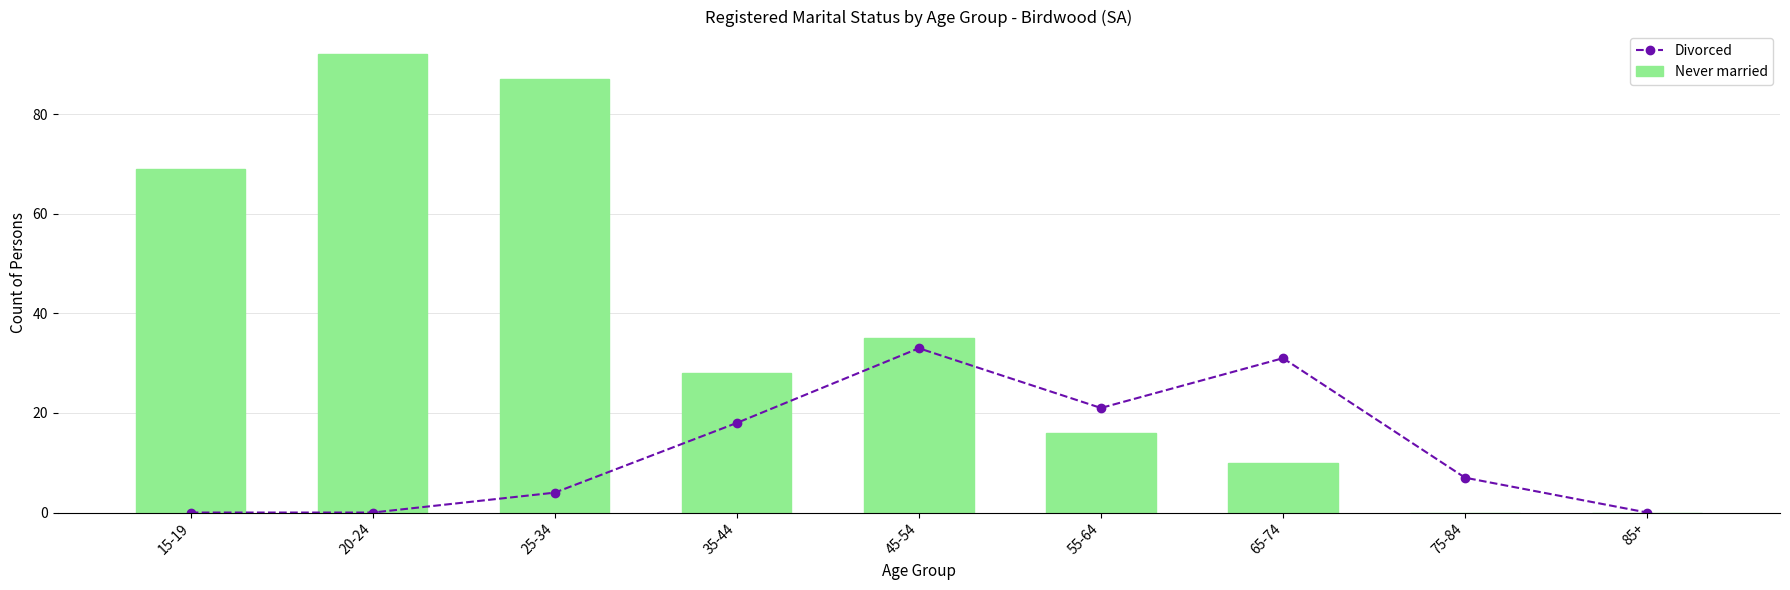

At how many categories does at least one series exceed 88?

1